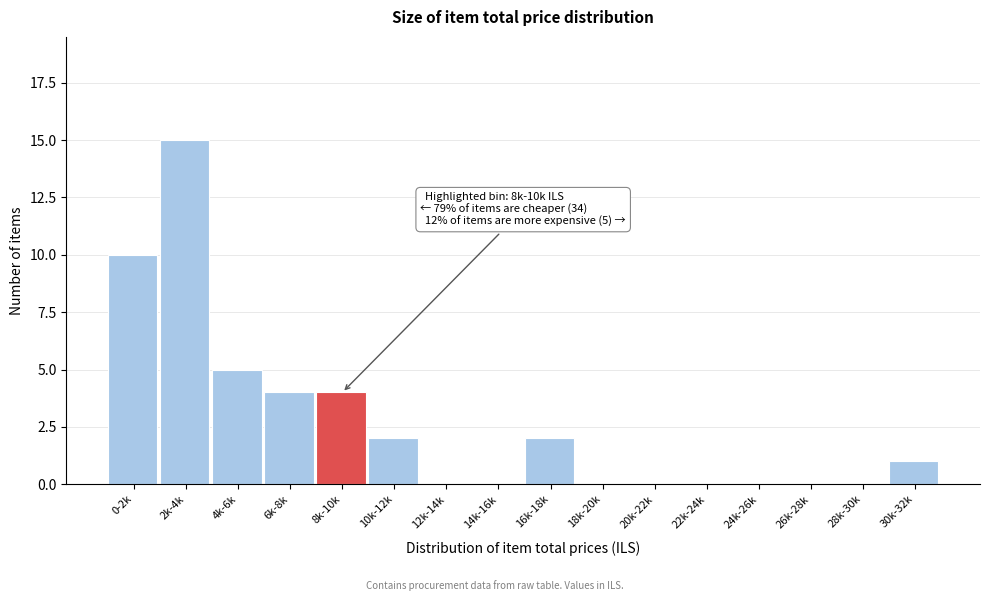

Reading left to right, transcribe all the data shown in this chart.

0-2k=10	2k-4k=15	4k-6k=5	6k-8k=4	8k-10k=4	10k-12k=2	12k-14k=0	14k-16k=0	16k-18k=2	18k-20k=0	20k-22k=0	22k-24k=0	24k-26k=0	26k-28k=0	28k-30k=0	30k-32k=1